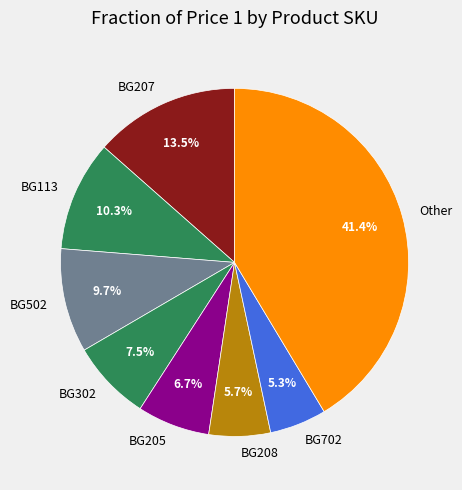

Do BG205 and BG208 together represent more than half of the pie?

No